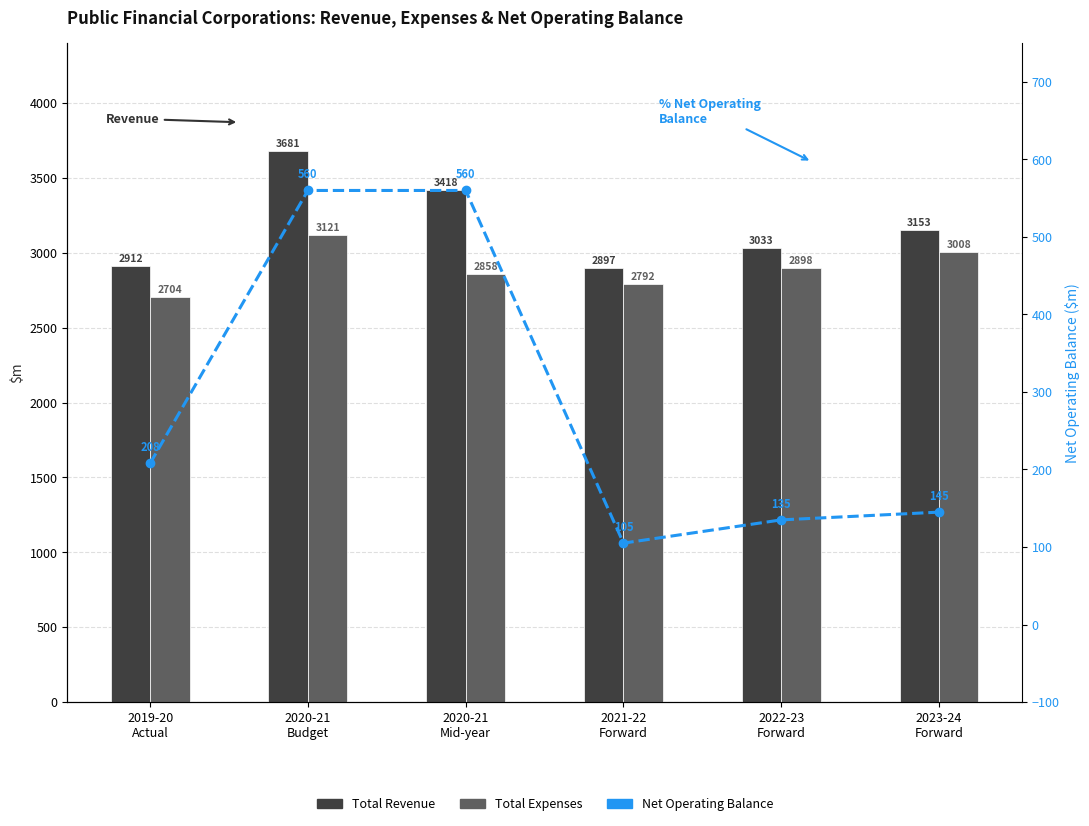

What position from the right is 2021-22
Forward?

3